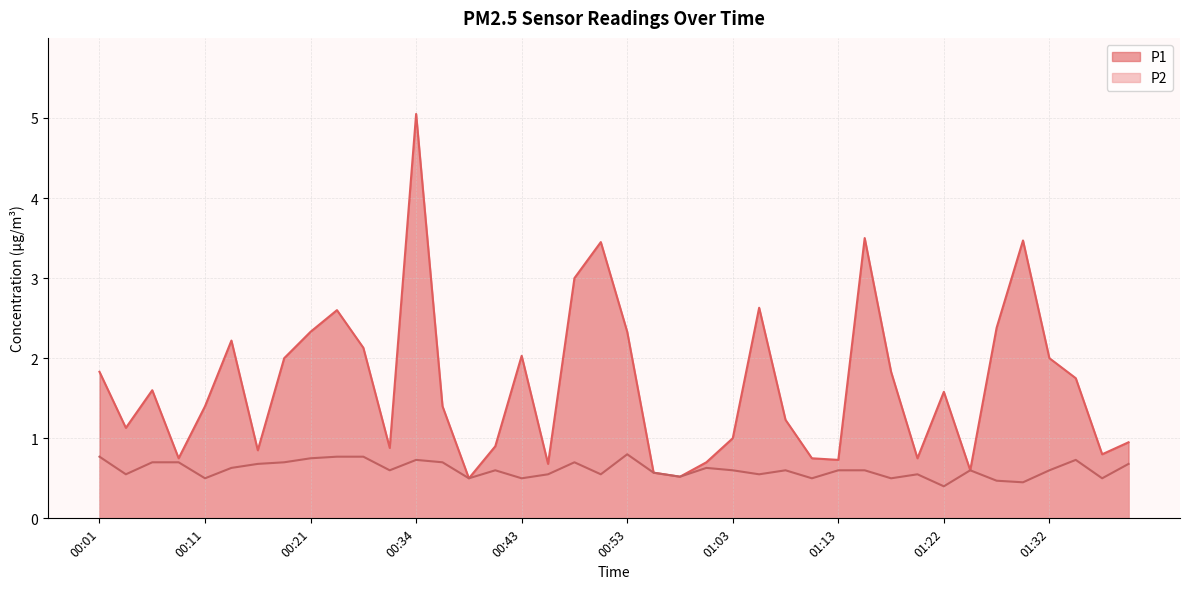

What is the smallest value displayed?

0.4